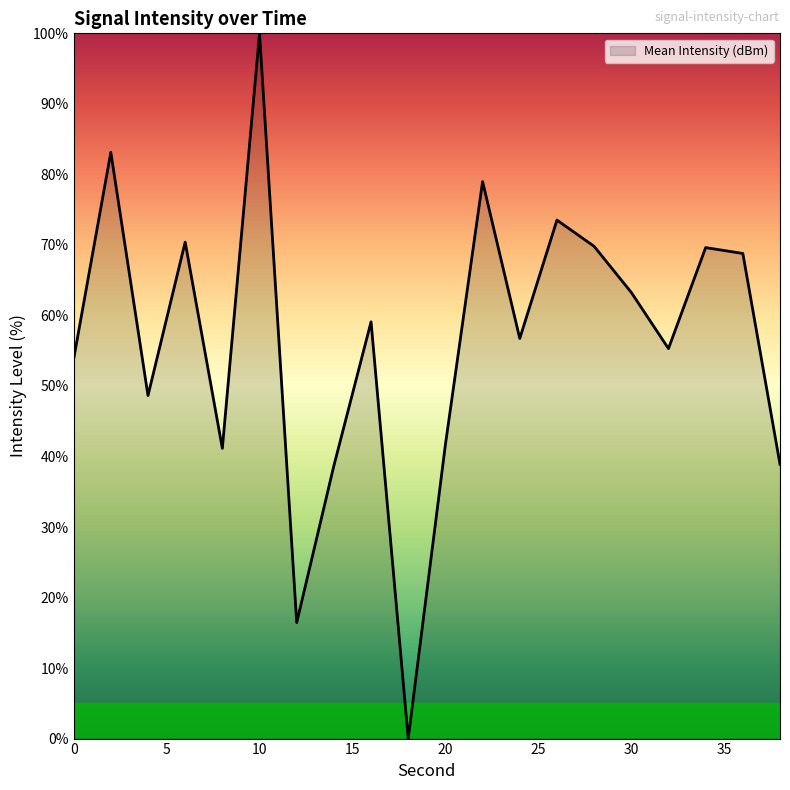

What is the difference between the maximum and minimum values?

100.0